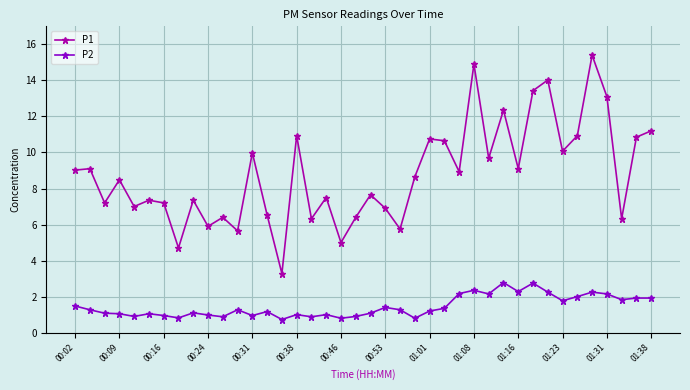

Which series has the largest range (max minus min)?

P1